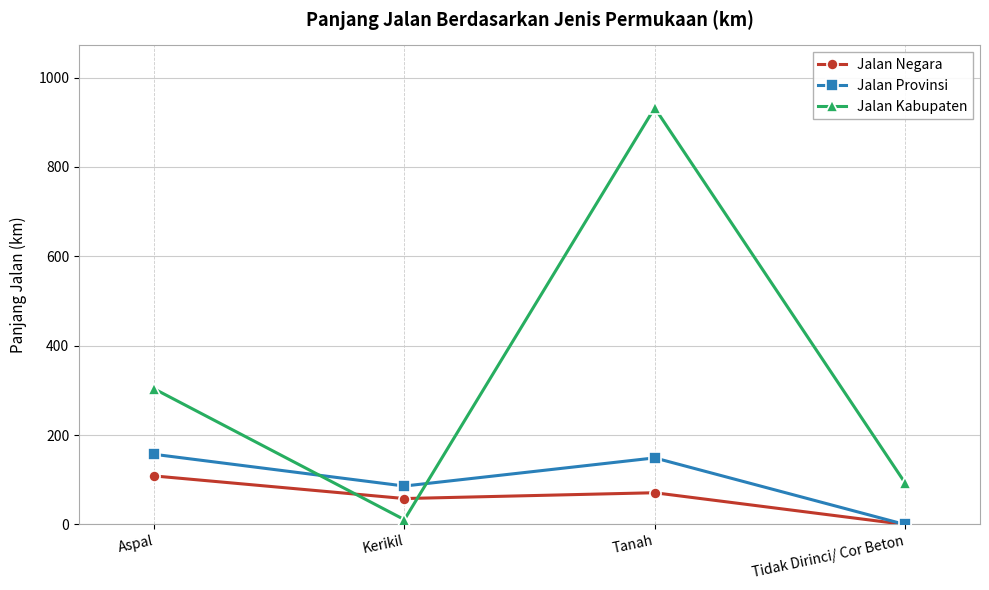

At which category is the sum across all series the highest?

Tanah